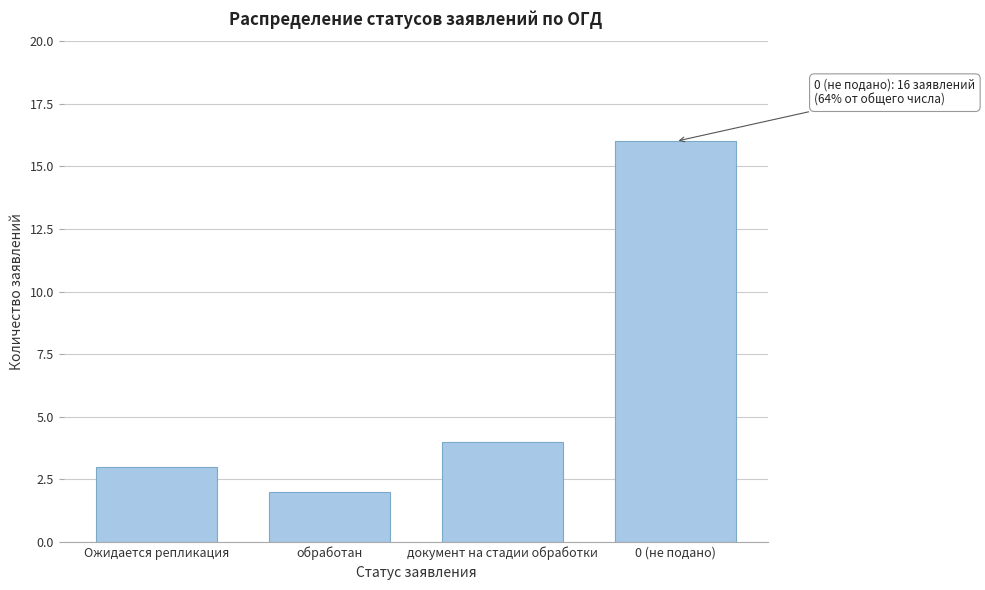

Reading left to right, extract all data points from this chart.

Ожидается репликация=3	обработан=2	документ на стадии обработки=4	0 (не подано)=16